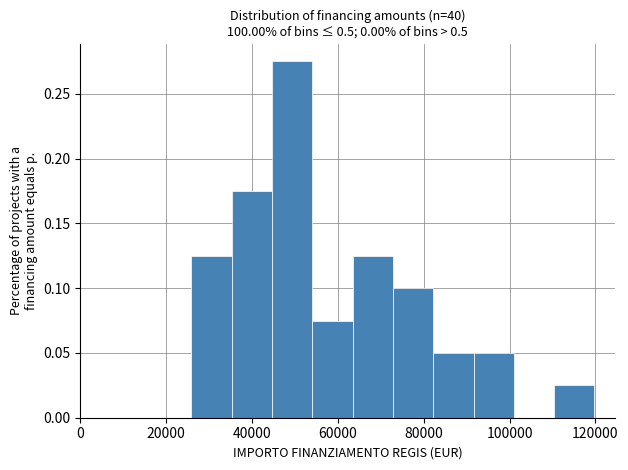

Which range on the x-axis has the tallest bar?

44000 to 54000